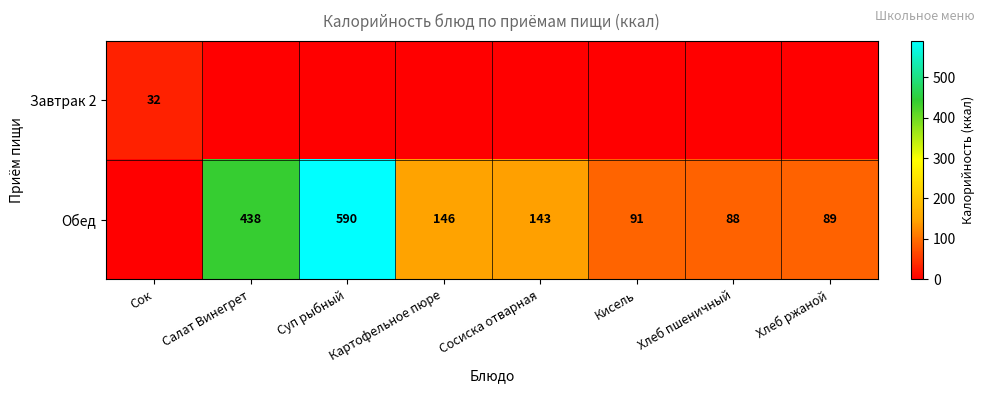

The Обед series shows 143 at Сосиска отварная. True or false?

True